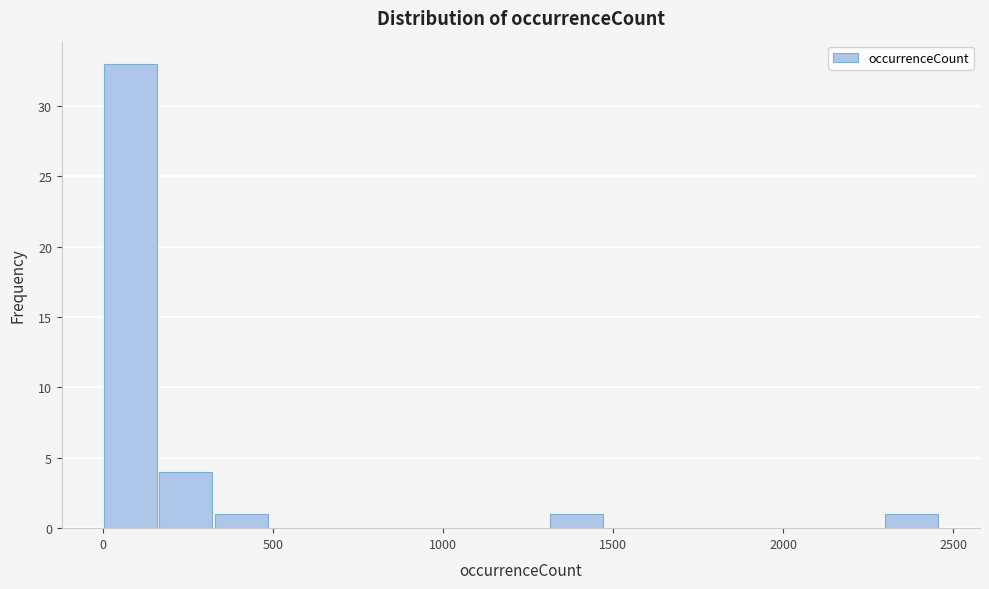

Around what value on the x-axis is the tallest bar? Give the approximate position of its centre, as read against the axis.

100